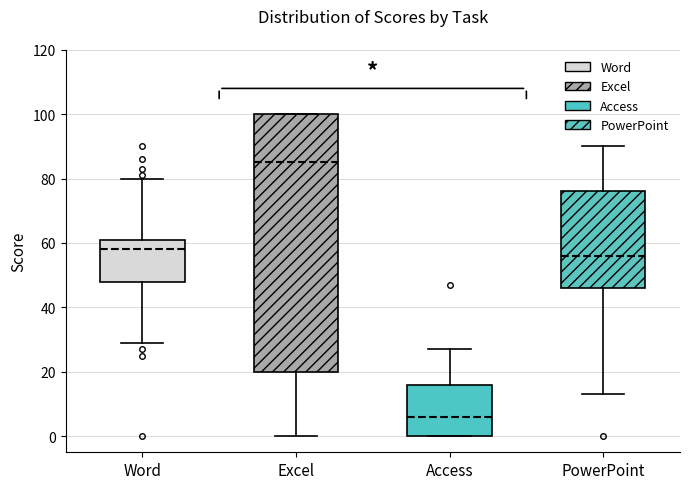

Reading left to right, transcribe this box plot: for each box, give where its median line is, the range the box spans, and where its two whiskers end, as read against the y-axis. The values are not printed on the chart, so give them approximately, as read against the axis.

Word: median 58, box 48 to 62, whiskers 30 to 80
Excel: median 86, box 20 to 100, whiskers 0 to 100
Access: median 6, box 0 to 16, whiskers 0 to 28
PowerPoint: median 56, box 46 to 76, whiskers 14 to 90